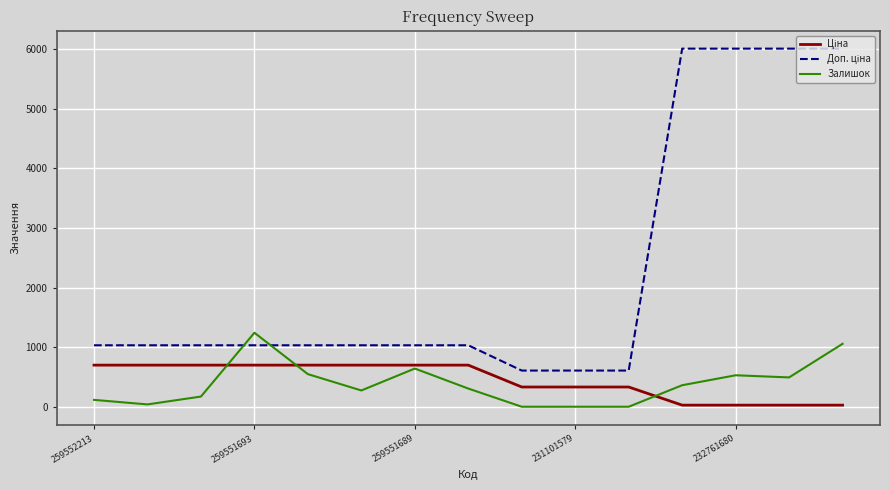

What is the maximum value for Залишок?

1242.0